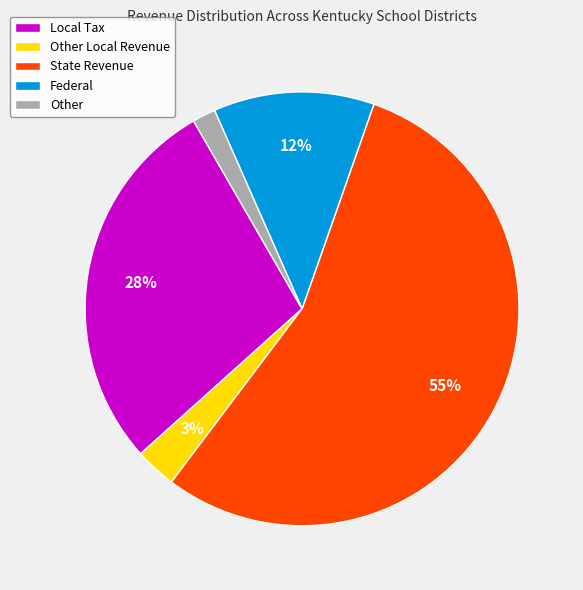

True or false: Other Local Revenue accounts for 13% of the total.

False